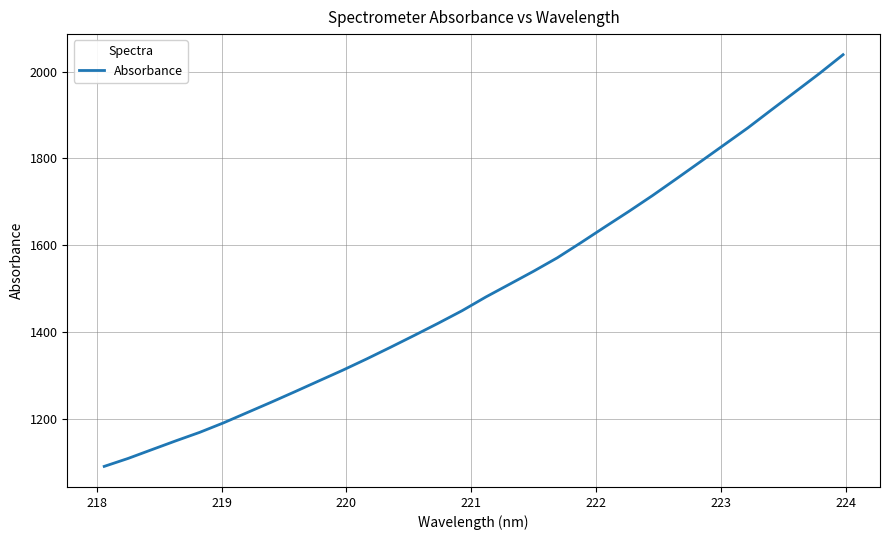

What is the difference between the maximum and minimum values?

949.4